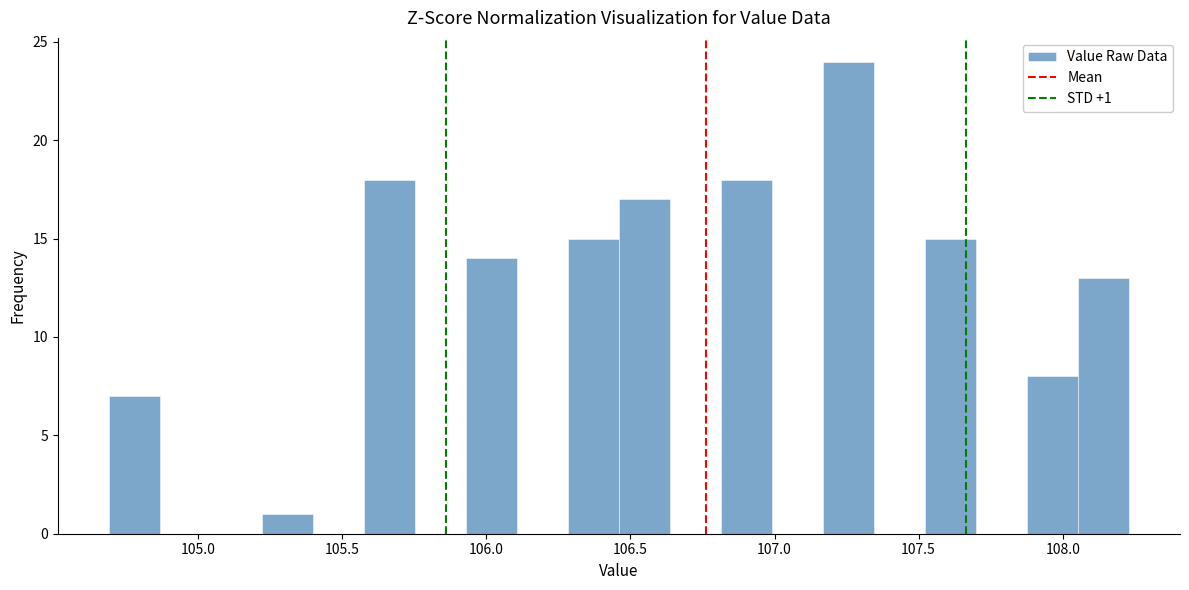

Read against the x-axis, roughly where is the centre of the tallest bar?

107.25